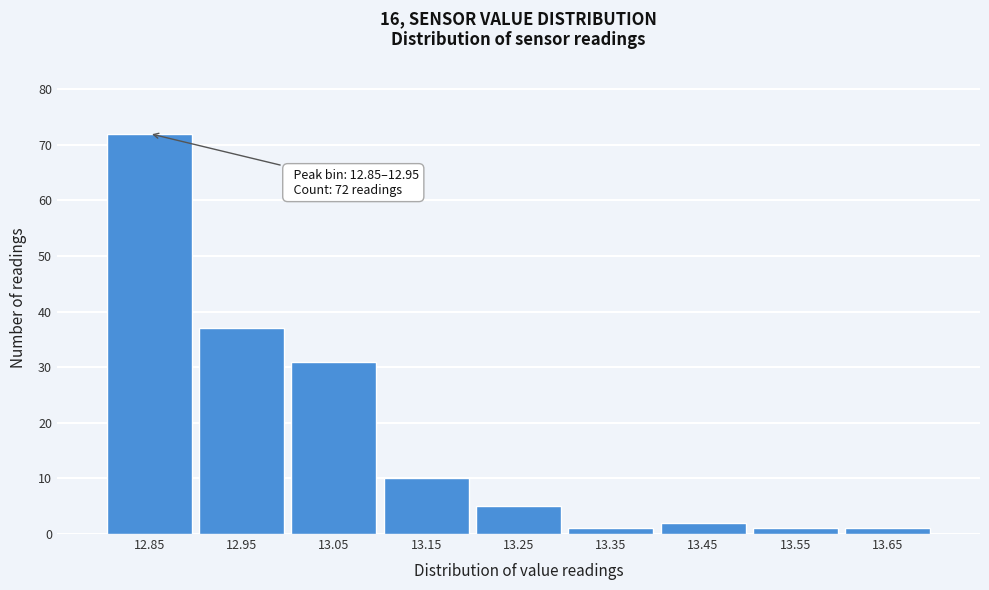

Reading left to right, extract all data points from this chart.

12.85=72	12.95=37	13.05=31	13.15=10	13.25=5	13.35=1	13.45=2	13.55=1	13.65=1